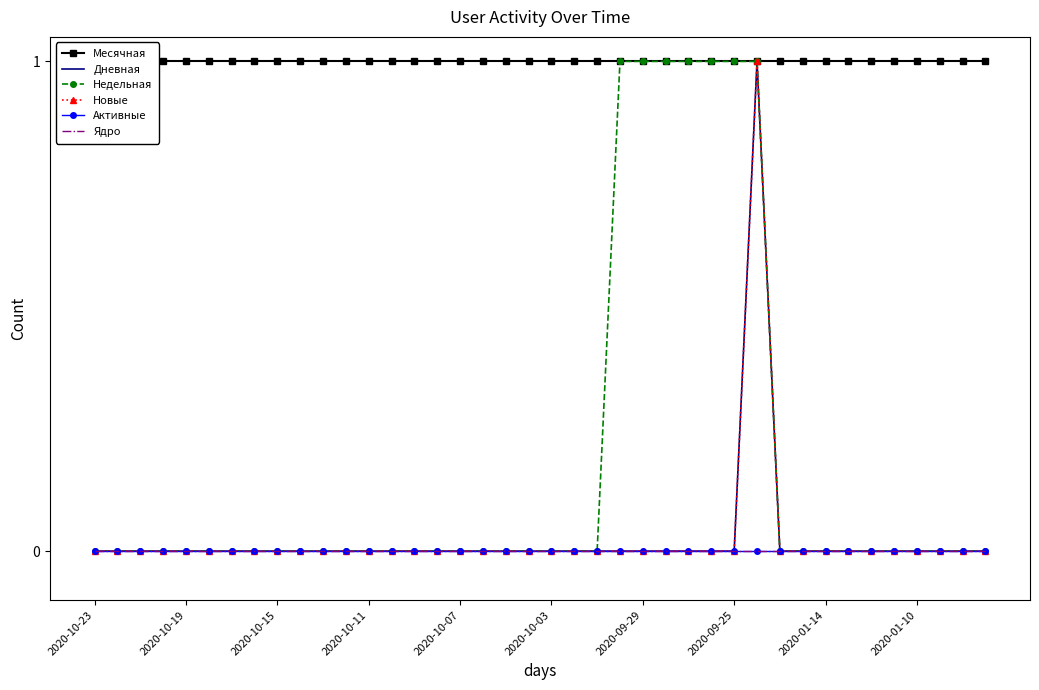

True or false: Новые and Дневная intersect in this chart.

False